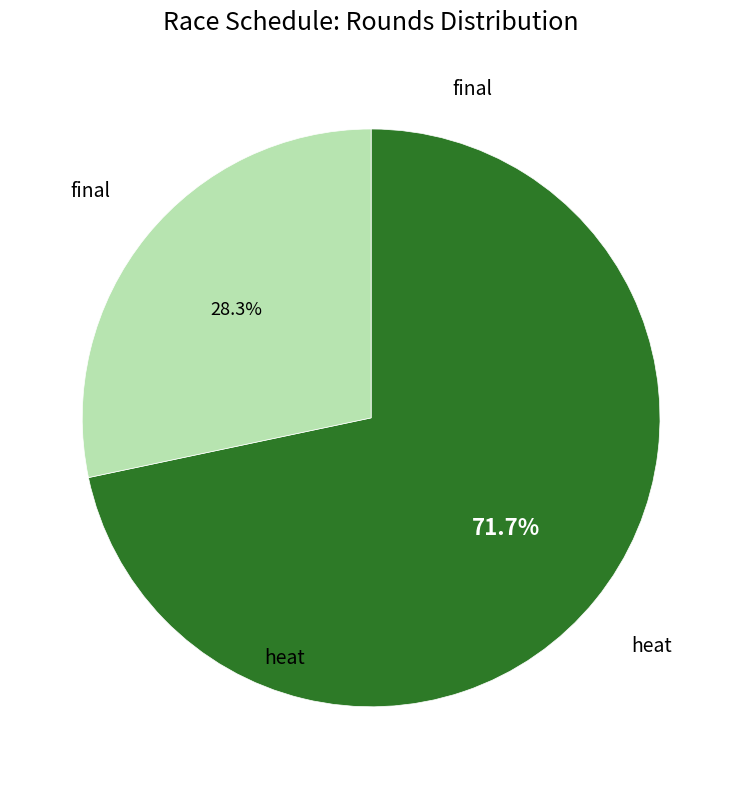

Is there a majority slice in this chart?

Yes